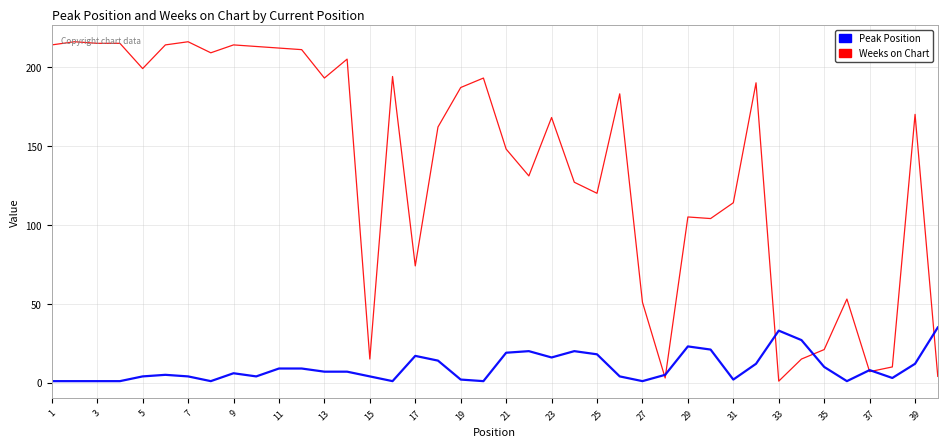

Which series has the largest total across all categories?

Weeks on Chart